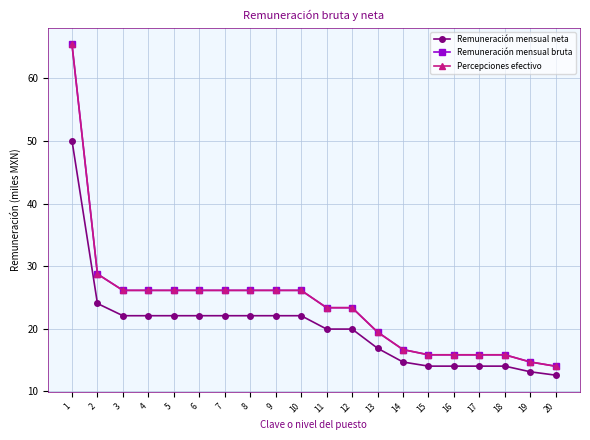

Which has a higher value, 9 or 20?

9